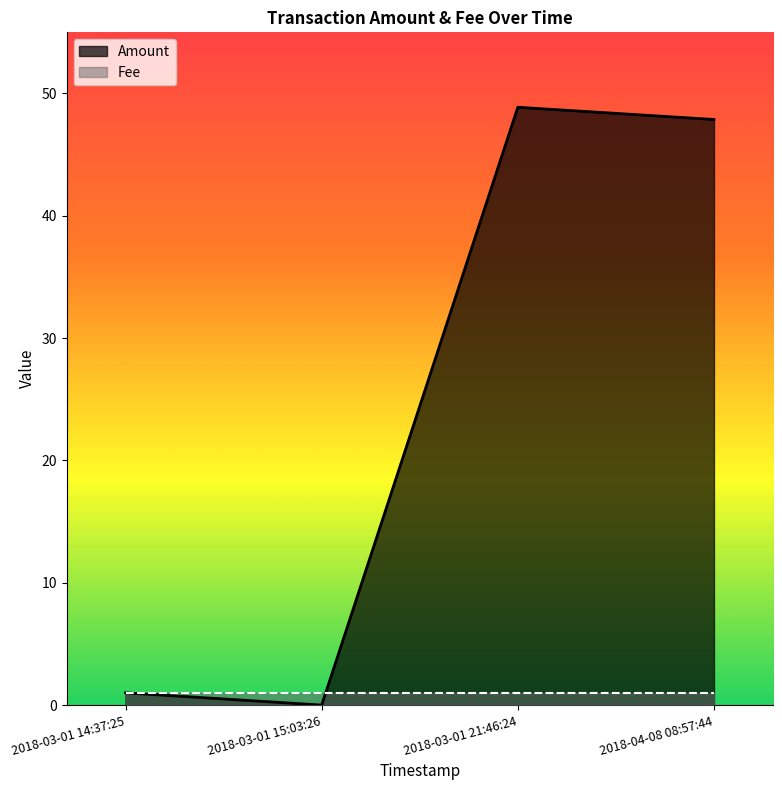

What is the average value?

24.4